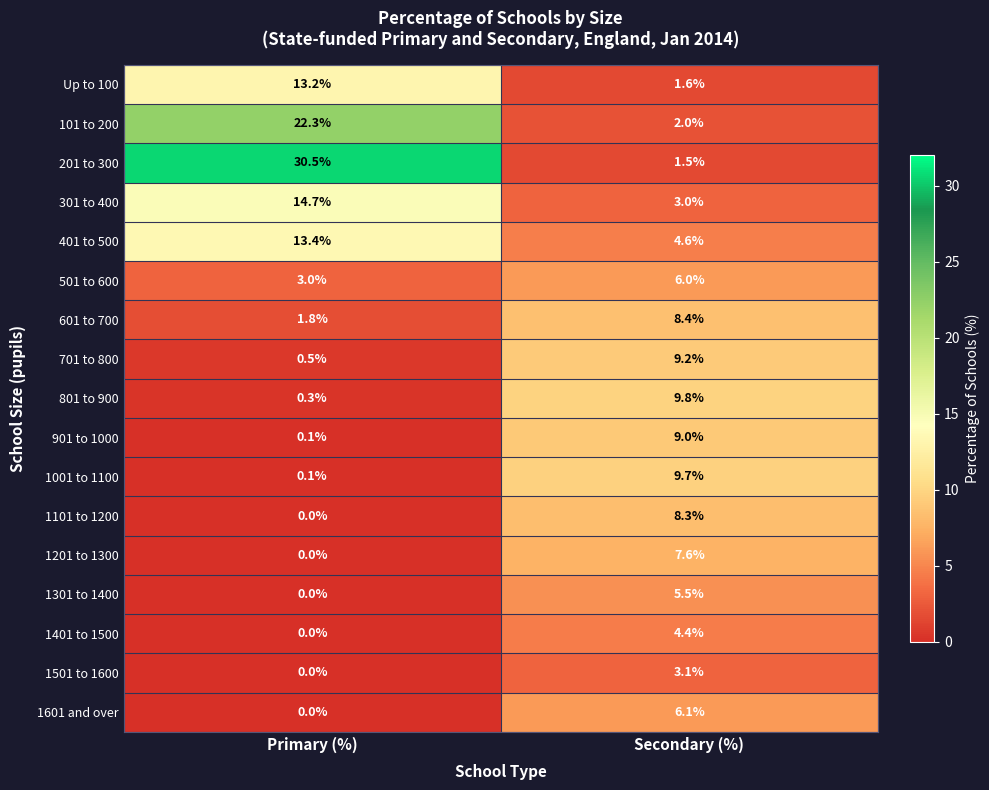

At which category is the sum across all series the highest?

Primary (%)